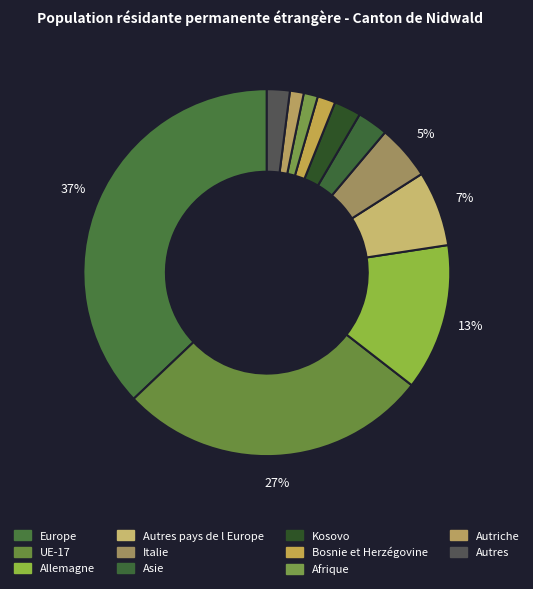

To the nearest percent, what is the combined percentage of Bosnie et Herzégovine and Autriche?

3%